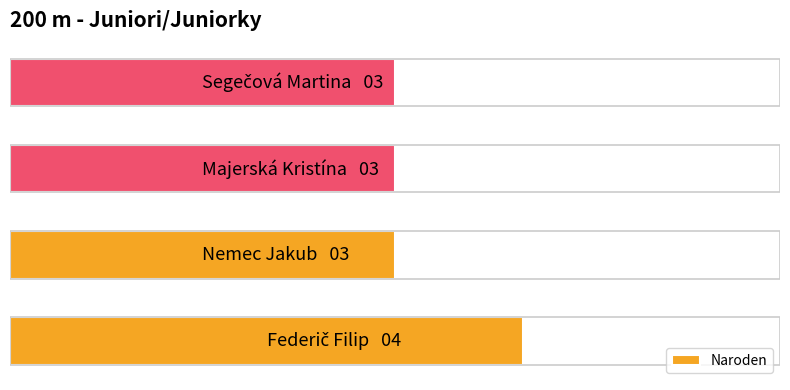

What is the sum of all values?

13